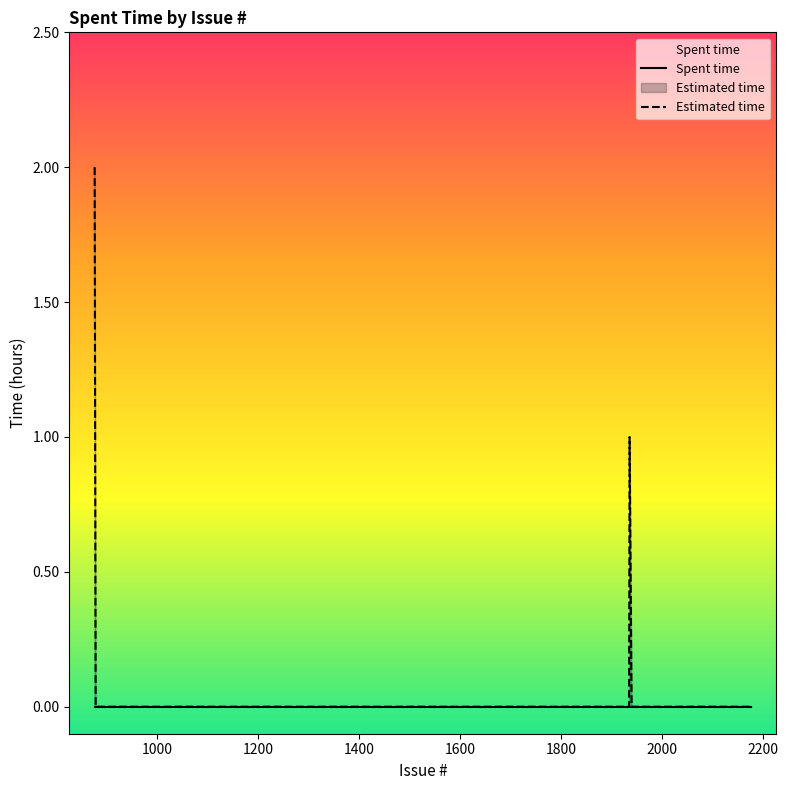

Which series has the largest range (max minus min)?

Estimated time